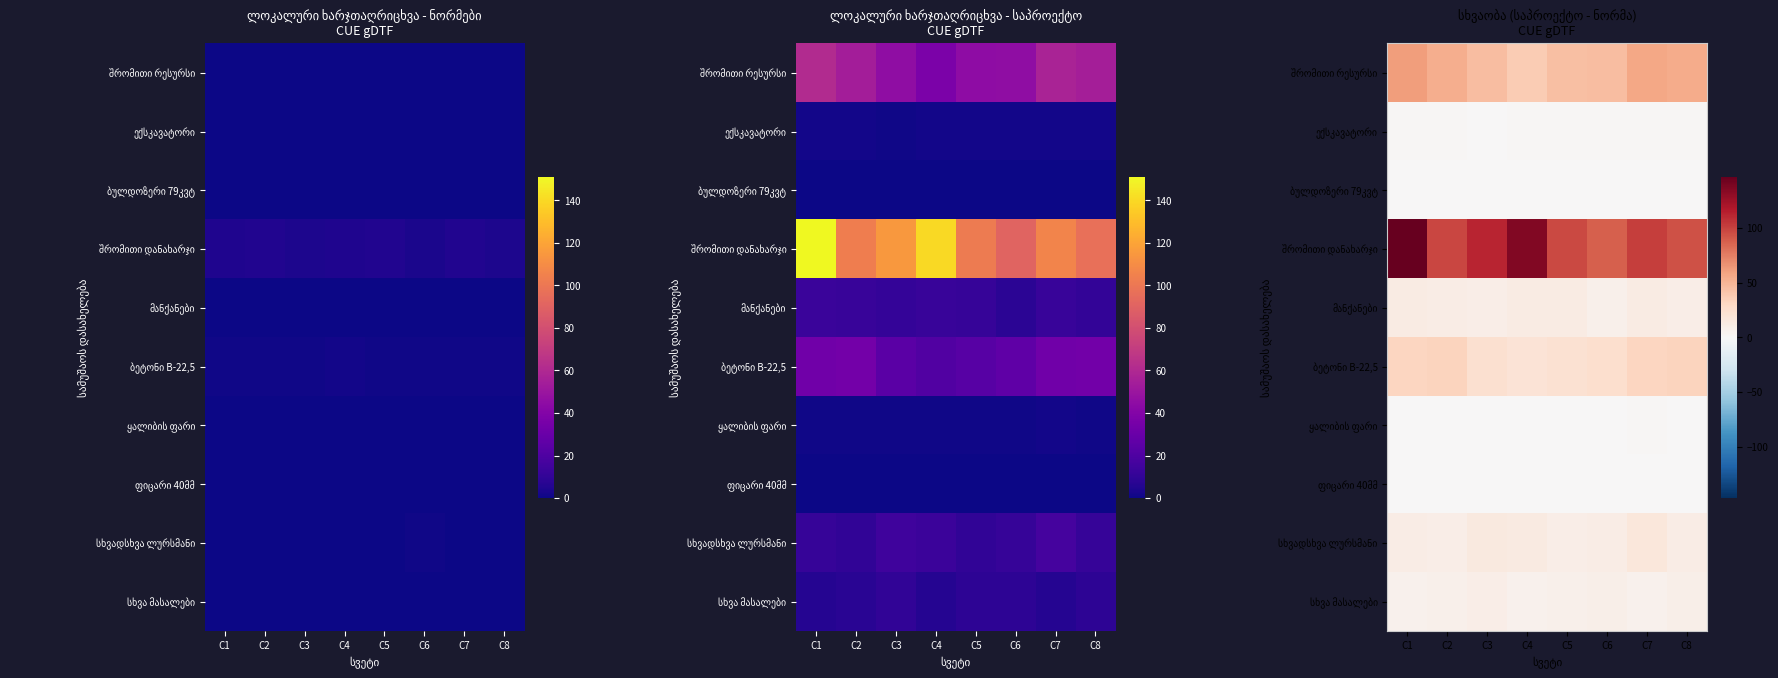

At which label does მანქანები reach its minimum?

C6